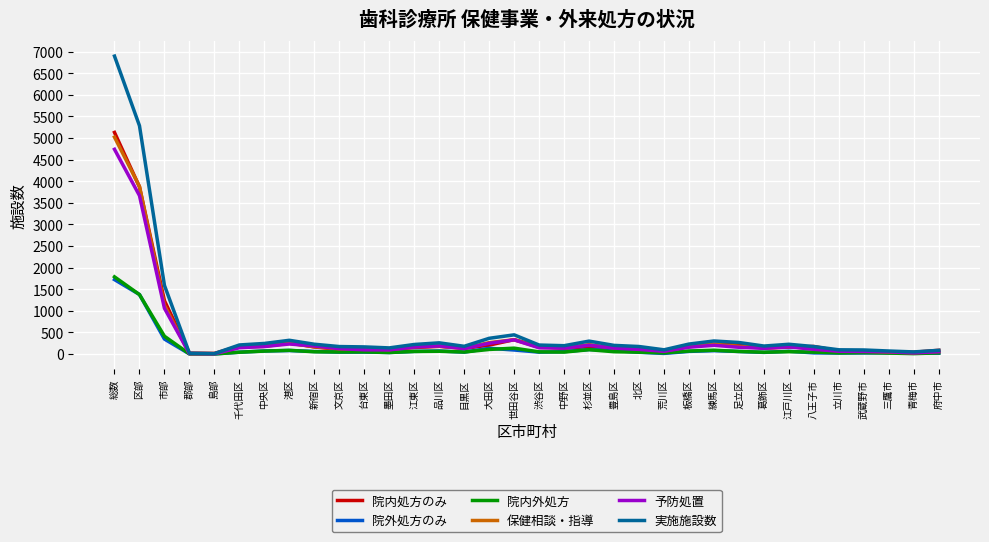

Which series has the largest total across all categories?

実施施設数